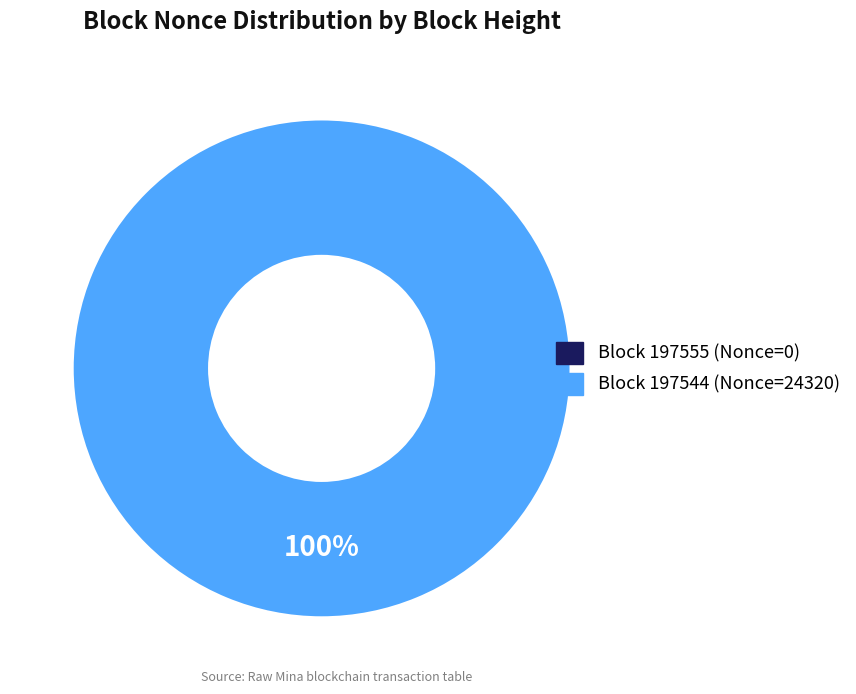

Rank the categories by value from lowest to highest.

197555, 197544